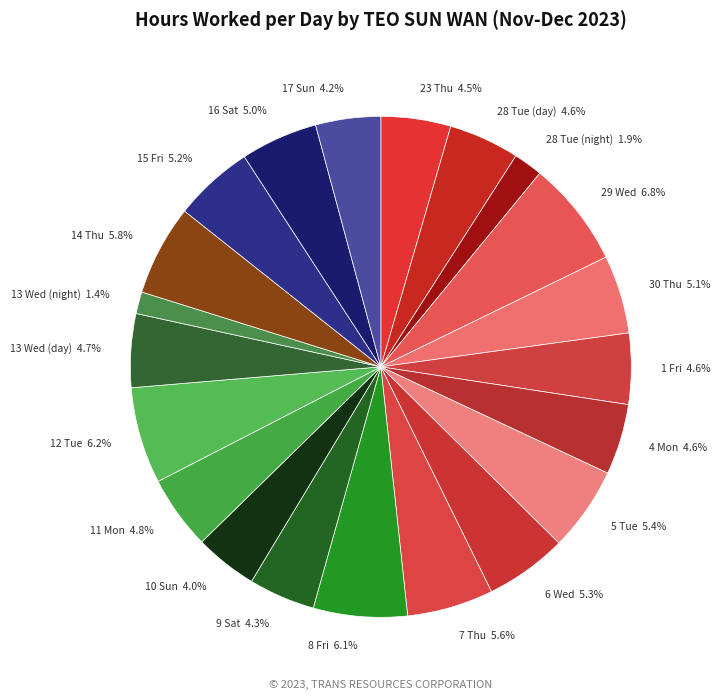

What percentage is the 15 Fri slice, to the nearest percent?

5%